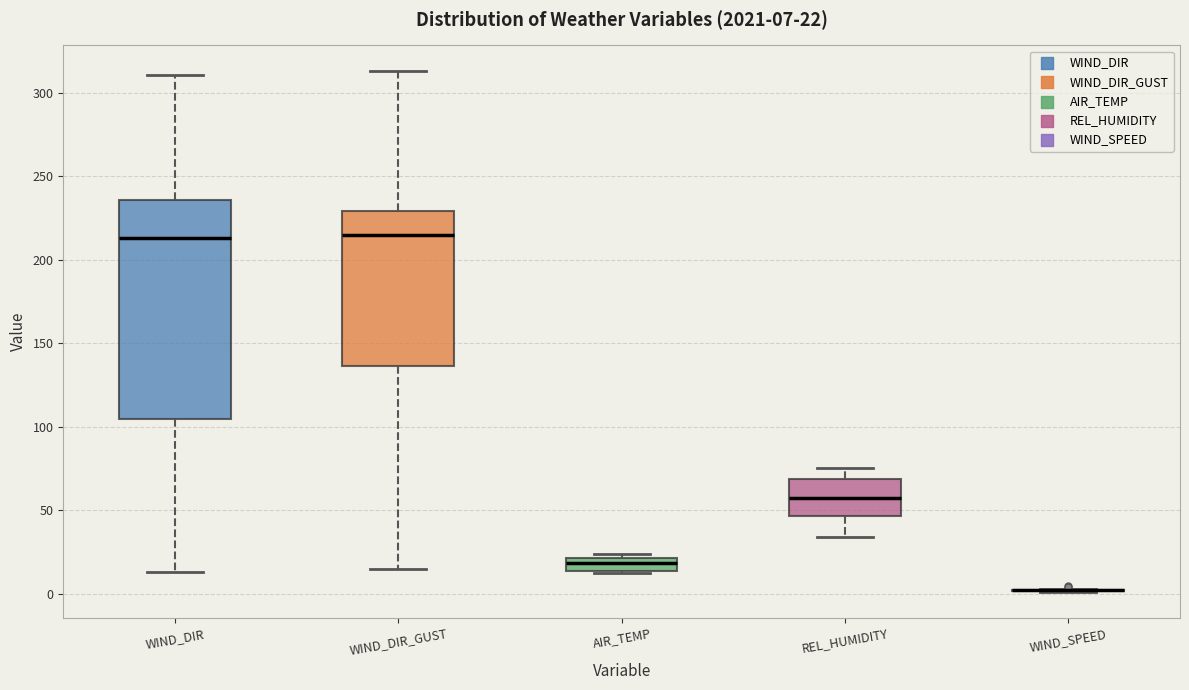

Which box is the tallest, from its lower edge to its upper edge?

WIND_DIR